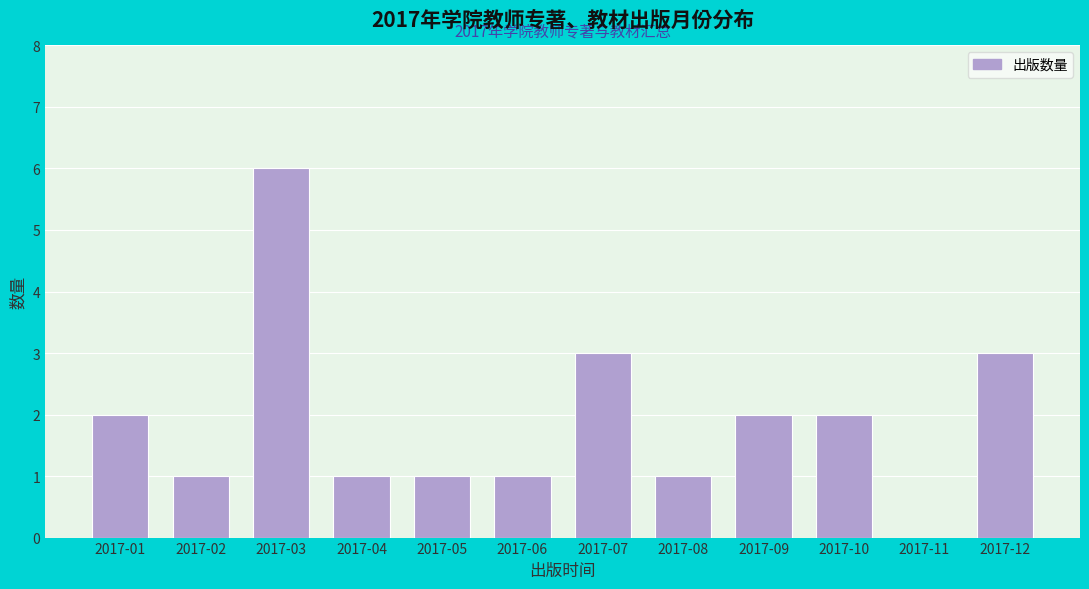

Reading left to right, extract all data points from this chart.

2017-01=2	2017-02=1	2017-03=6	2017-04=1	2017-05=1	2017-06=1	2017-07=3	2017-08=1	2017-09=2	2017-10=2	2017-11=0	2017-12=3